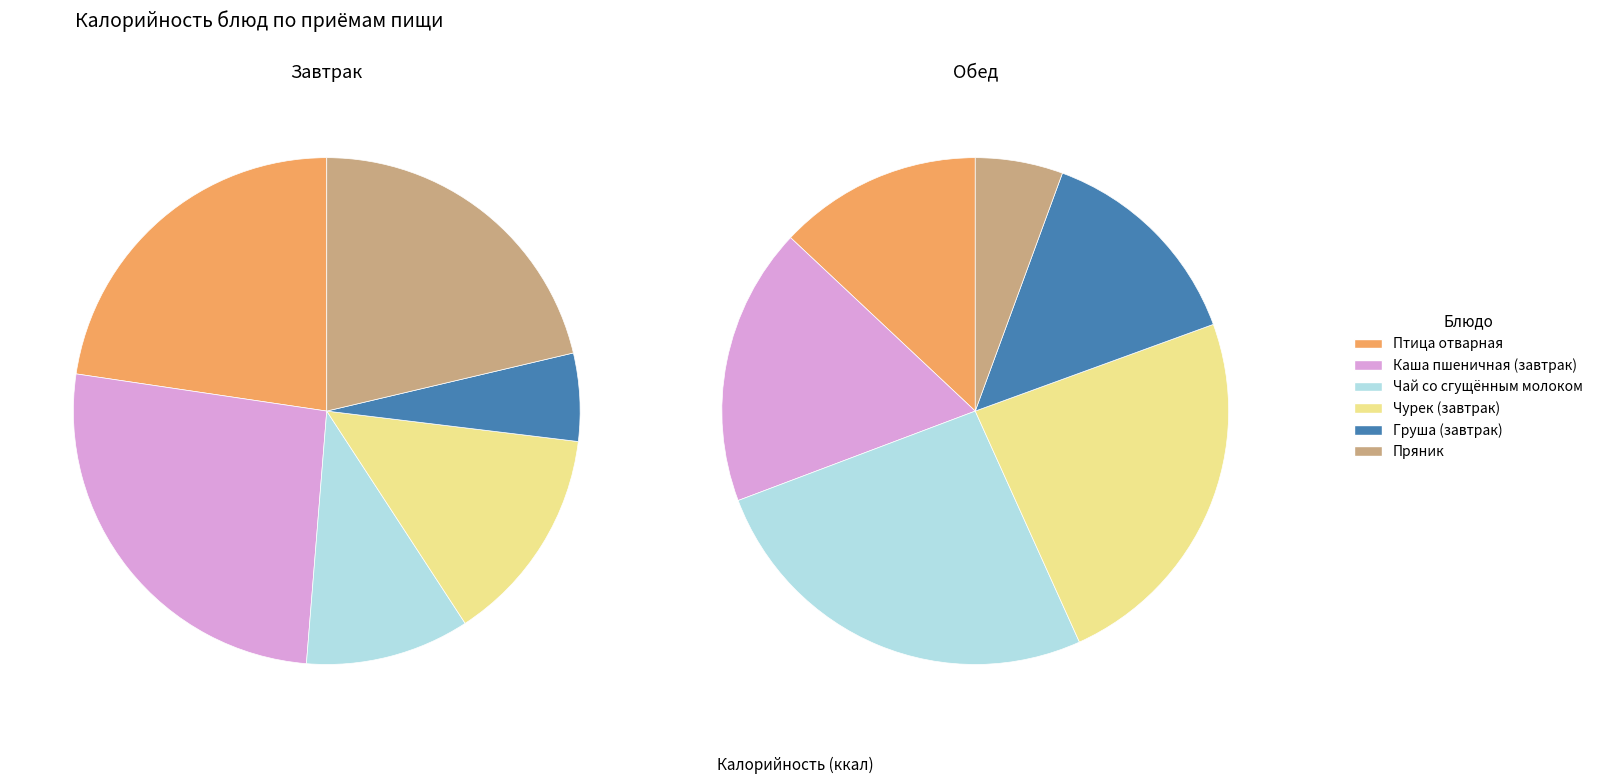

Which series has the largest range (max minus min)?

Завтрак